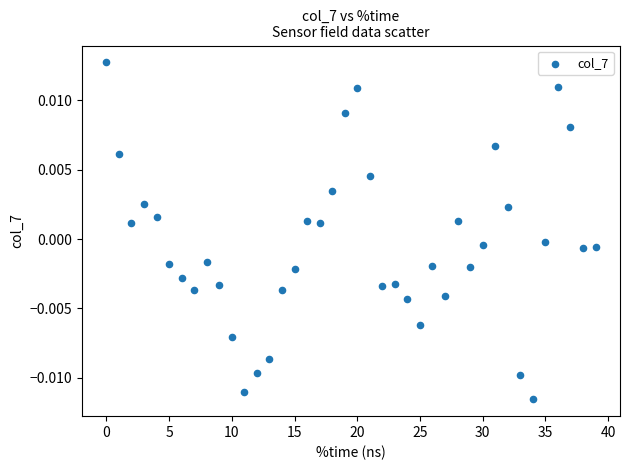

What is the range of X values (max minus min)?

39.0